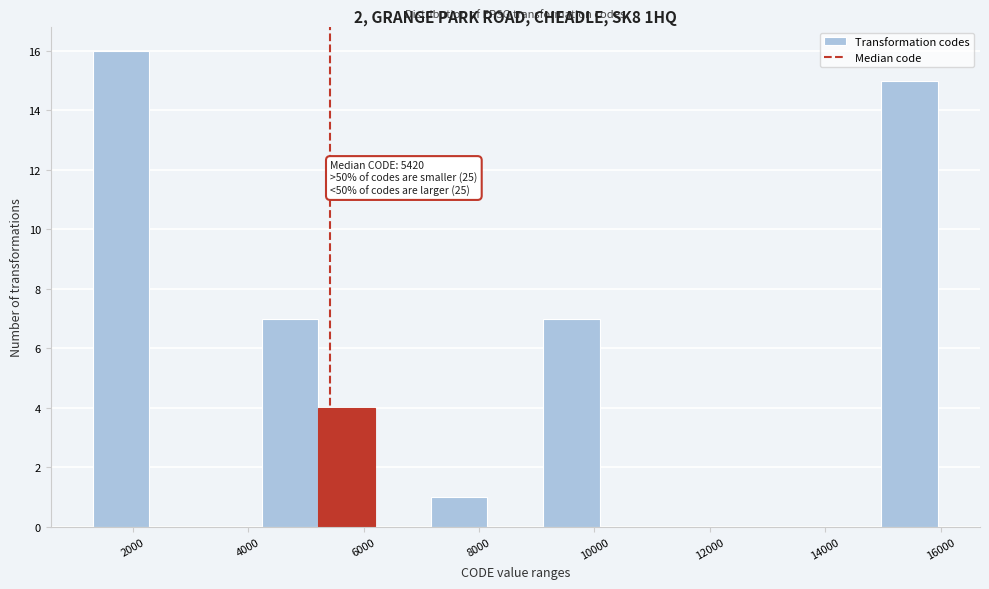

Over which range of the x-axis is the bar tallest?

1400 to 2200